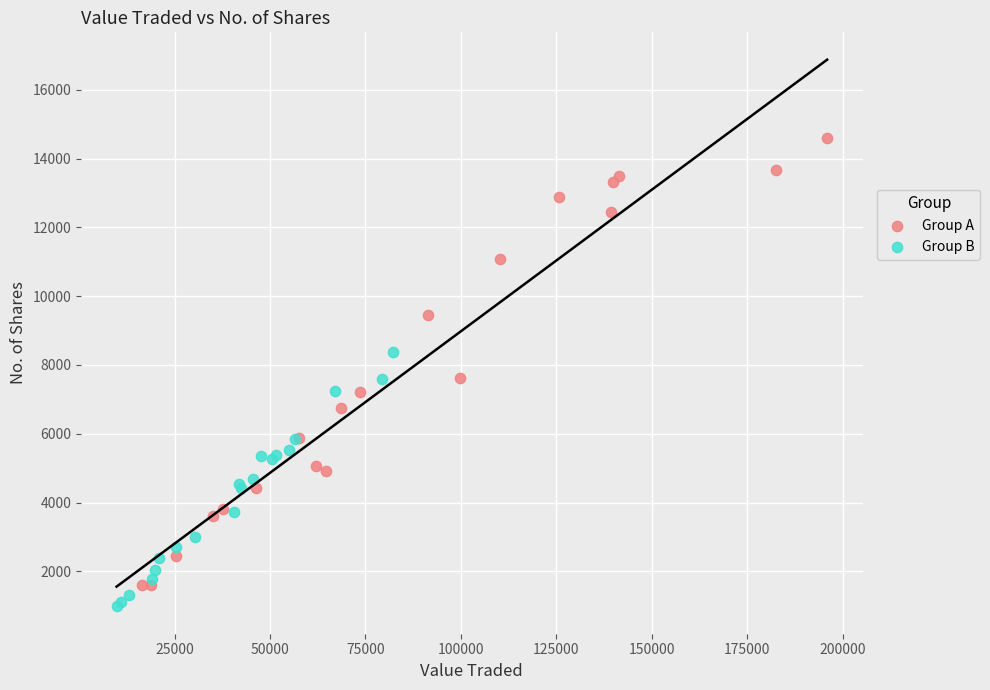

Which series has the widest spread of Y values?

Group A